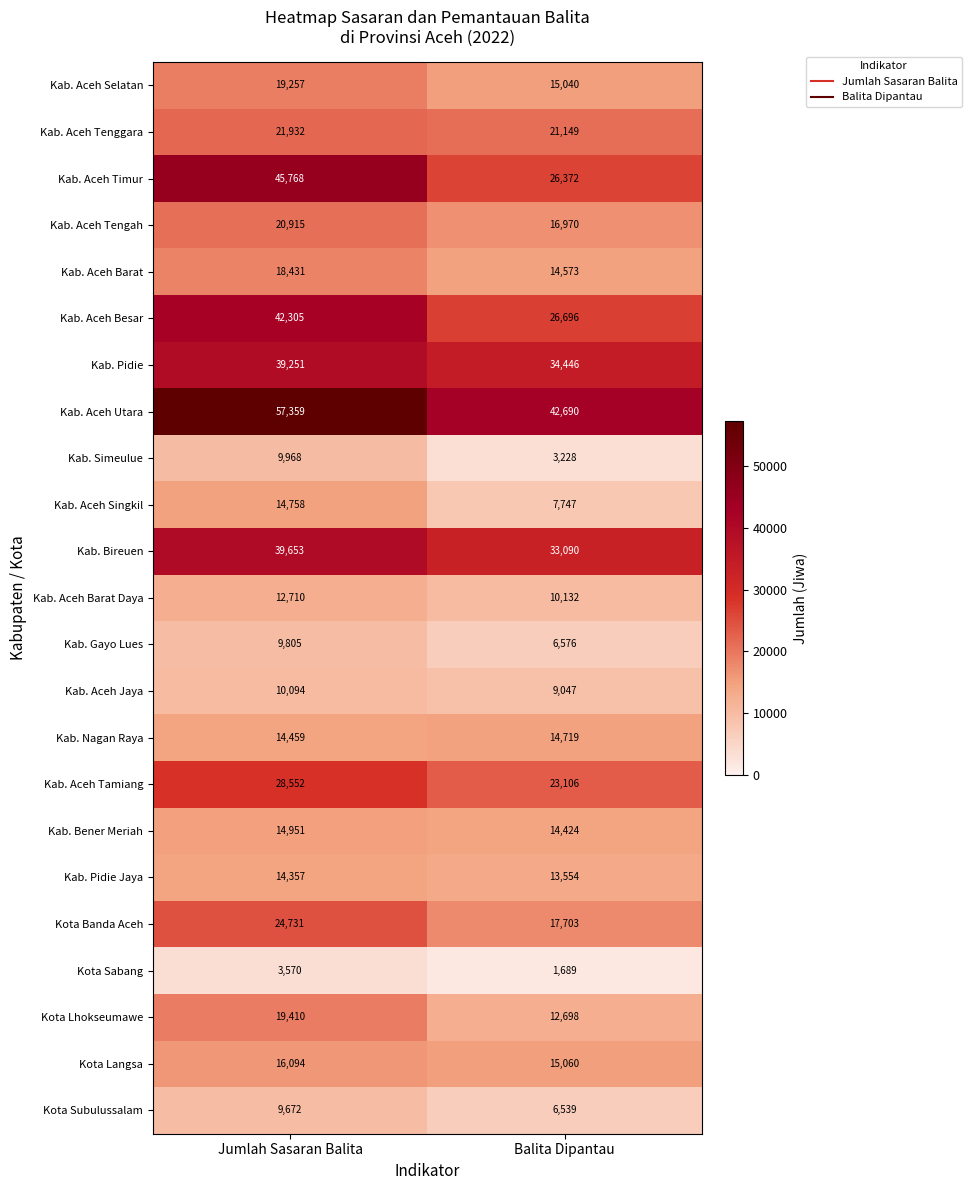

List the series in order of their peak value, lowest first.

Kota Sabang, Kota Subulussalam, Kab. Gayo Lues, Kab. Simeulue, Kab. Aceh Jaya, Kab. Aceh Barat Daya, Kab. Pidie Jaya, Kab. Nagan Raya, Kab. Aceh Singkil, Kab. Bener Meriah, Kota Langsa, Kab. Aceh Barat, Kab. Aceh Selatan, Kota Lhokseumawe, Kab. Aceh Tengah, Kab. Aceh Tenggara, Kota Banda Aceh, Kab. Aceh Tamiang, Kab. Pidie, Kab. Bireuen, Kab. Aceh Besar, Kab. Aceh Timur, Kab. Aceh Utara